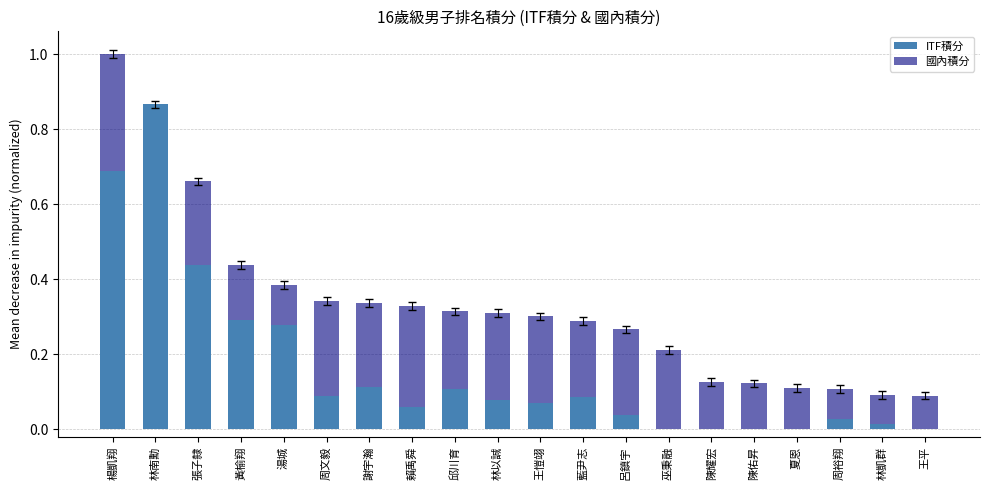

At which label does ITF積分 reach its peak?

林南勳